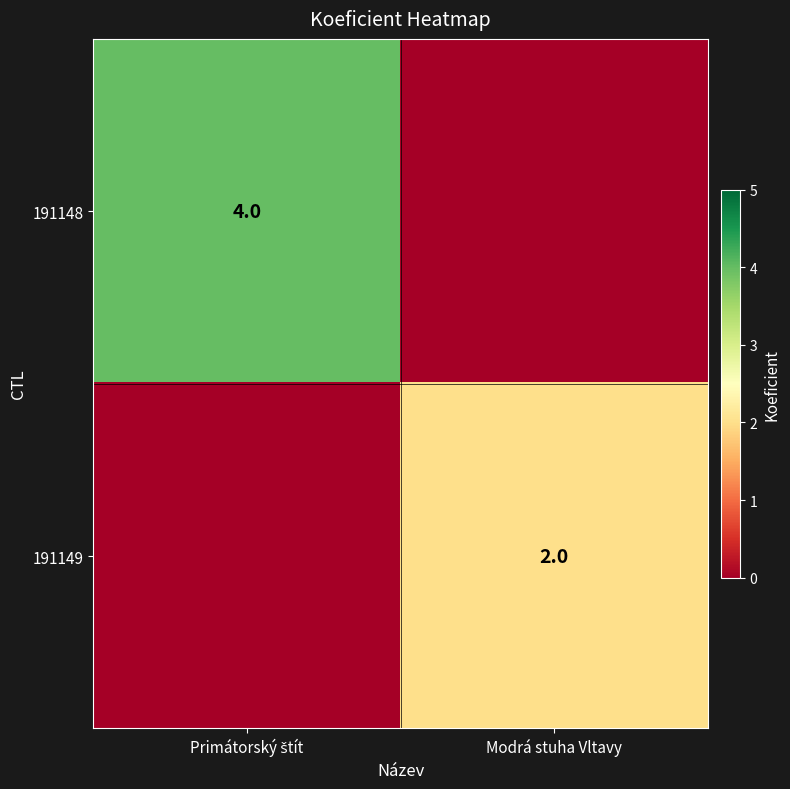

Which category has the lowest value across all series?

Modrá stuha Vltavy